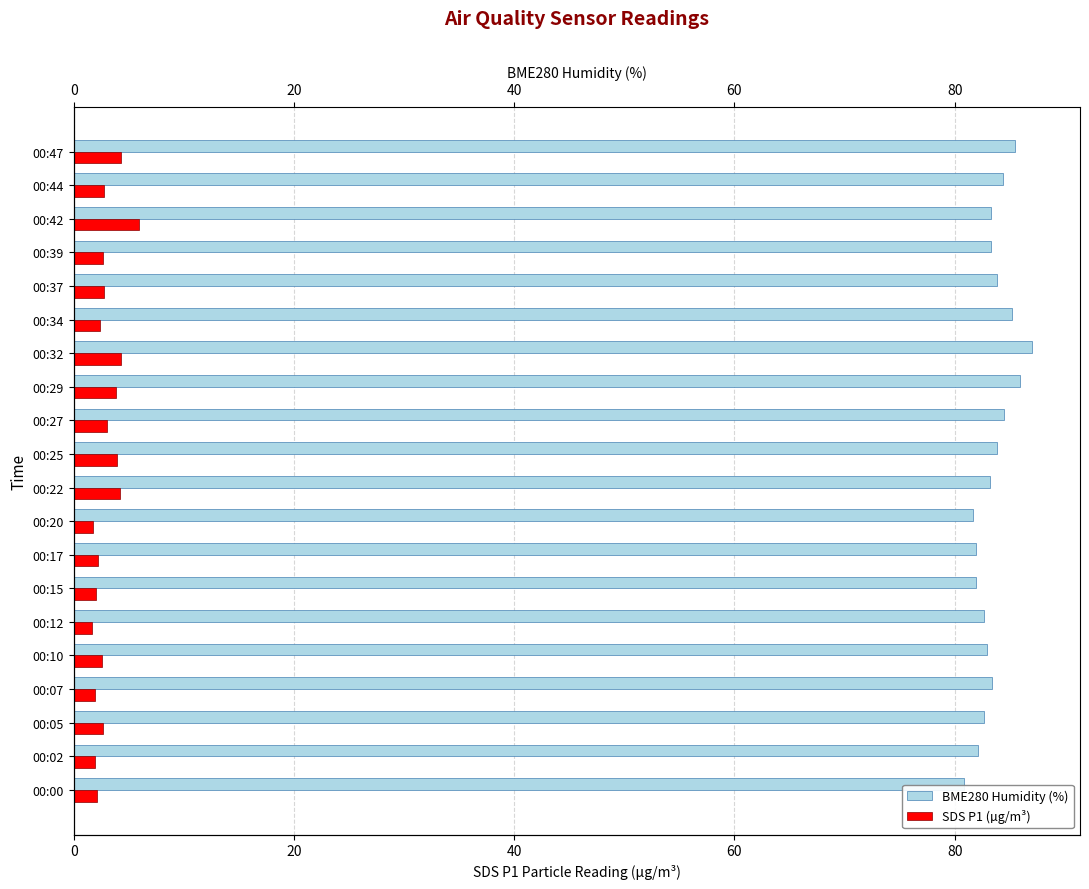

Count the number of categories in the chart.

20